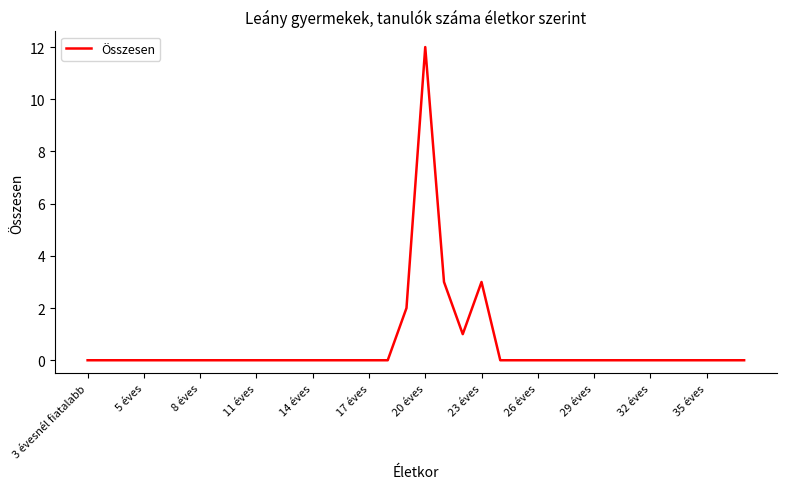

What is the greatest value displayed?

12